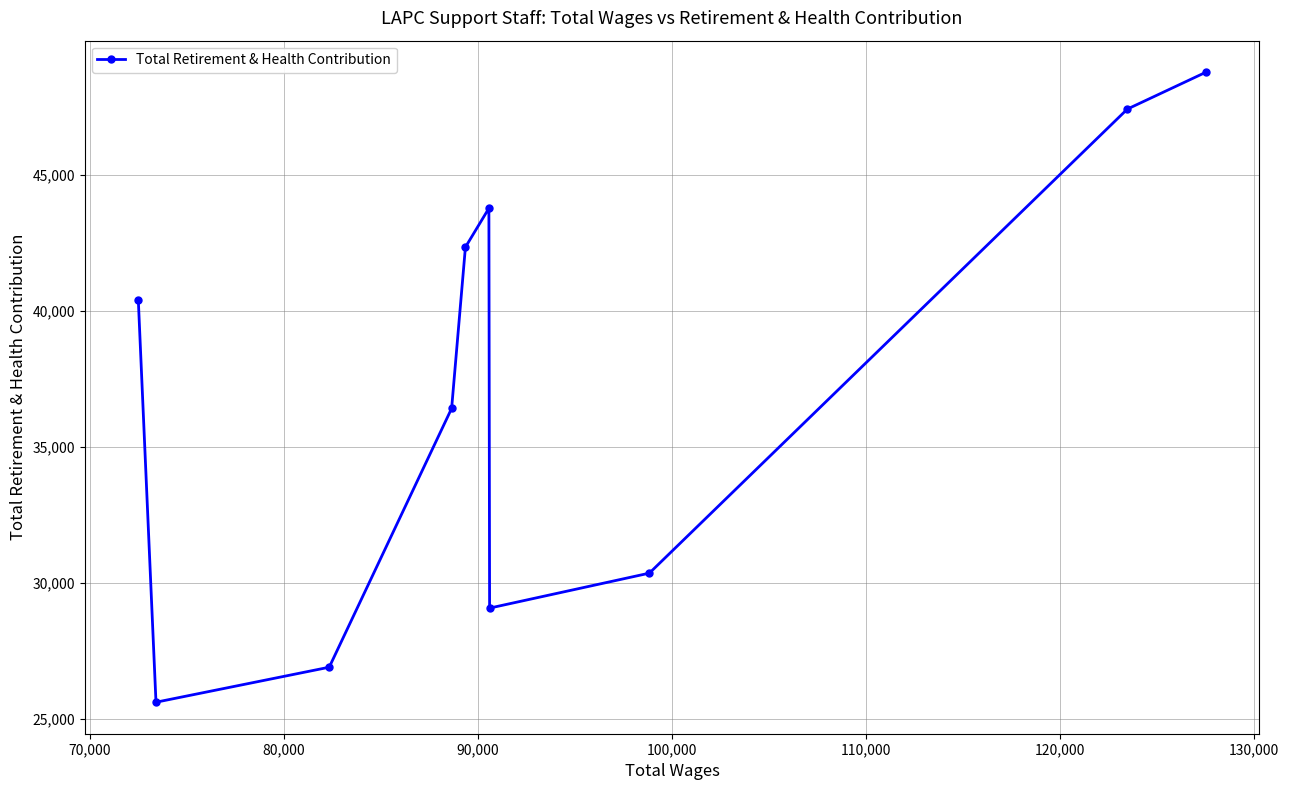

What is the sum of all values?

371124